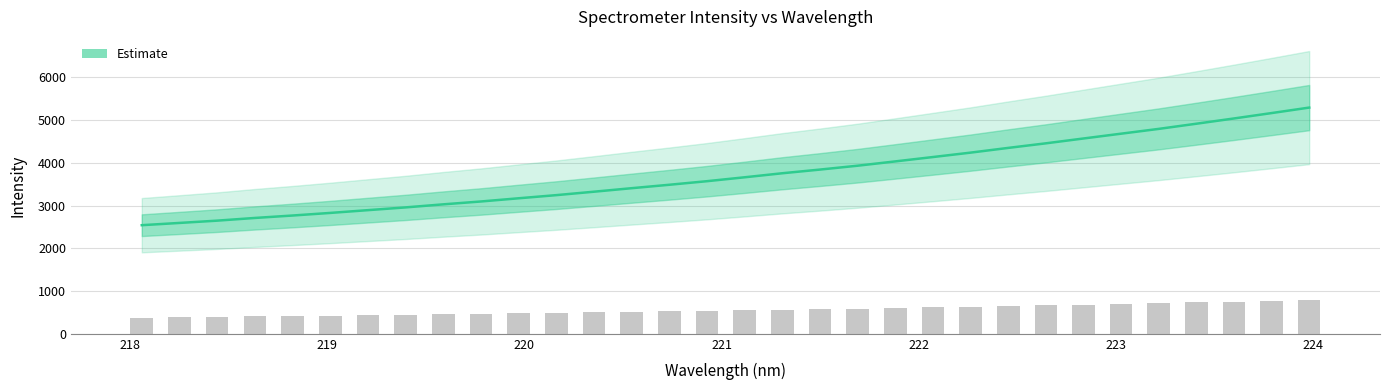

What is the difference between the maximum and minimum values?

2749.9